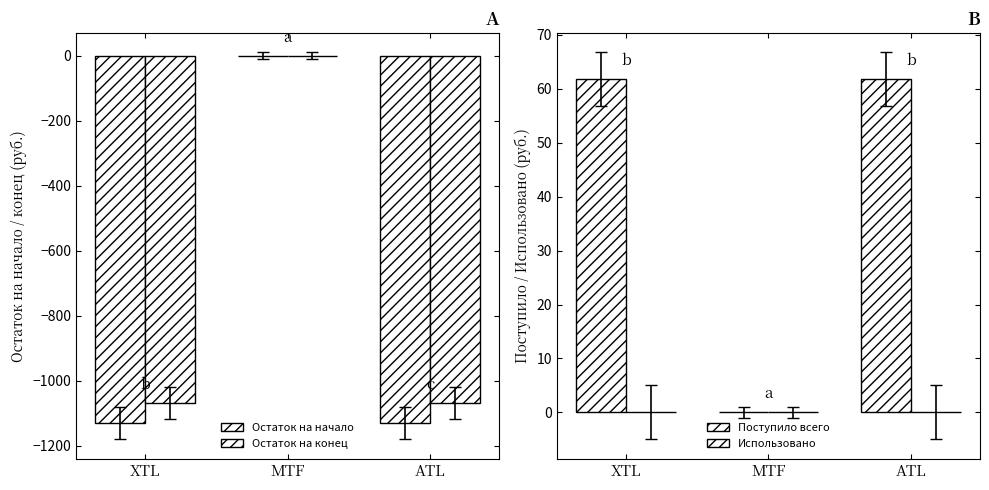

What is the difference between the Остаток на конец values at MTF and XTL?

1069.3